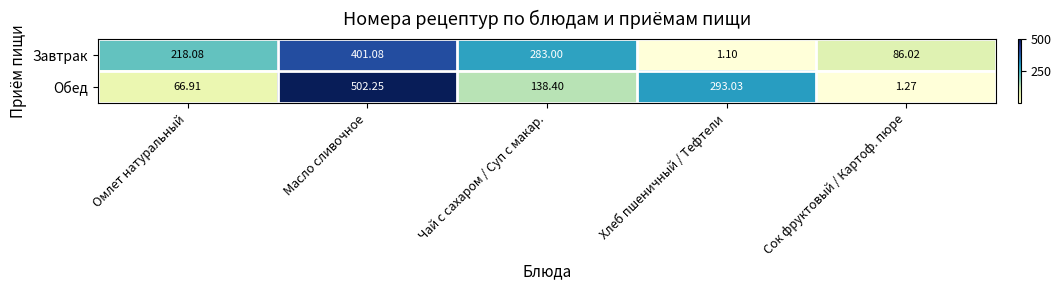

At which label does Завтрак first exceed 218?

Омлет натуральный